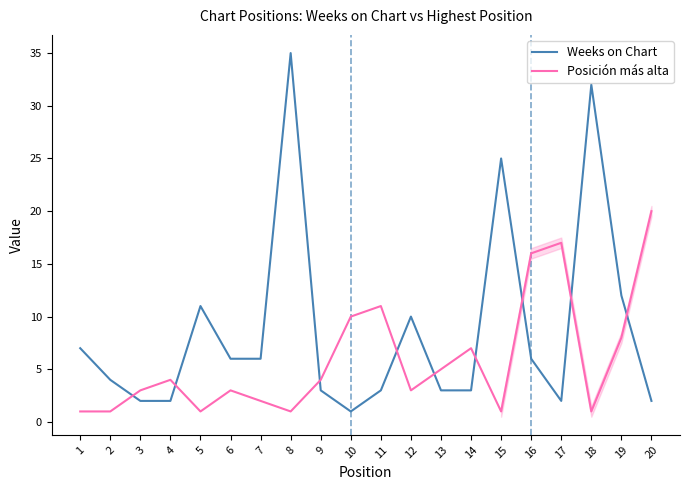

Which category has the highest value in the Posición más alta series?

20